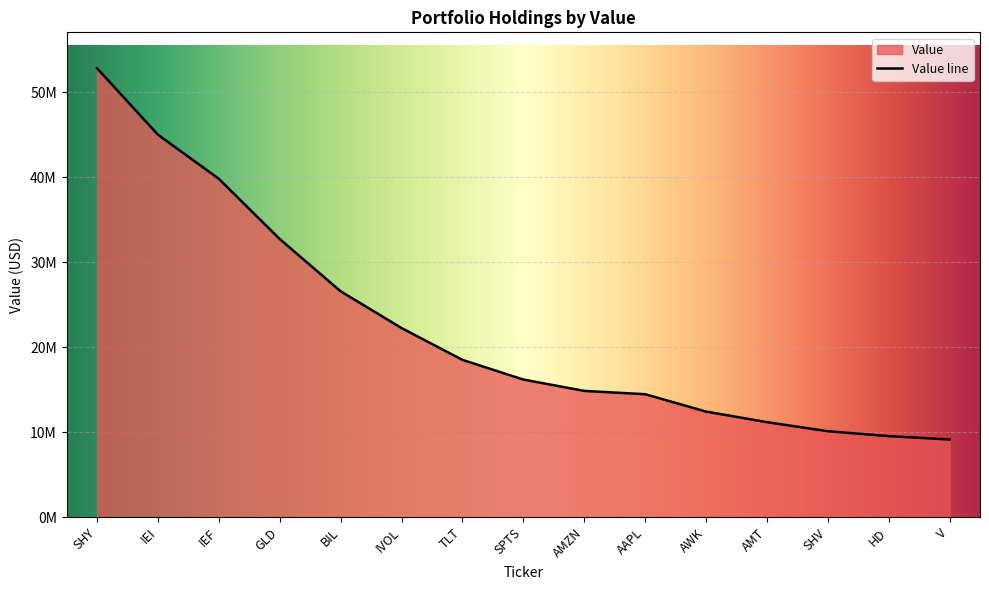

How many lines are shown in the chart?

1